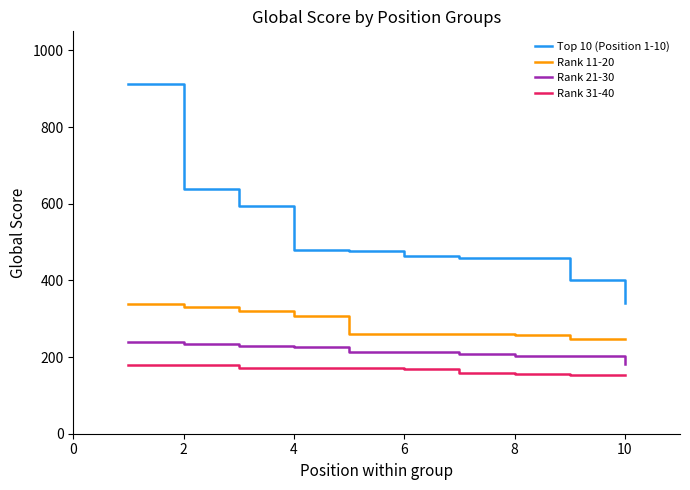

True or false: Rank 21-30 and Top 10 (Position 1-10) intersect in this chart.

False